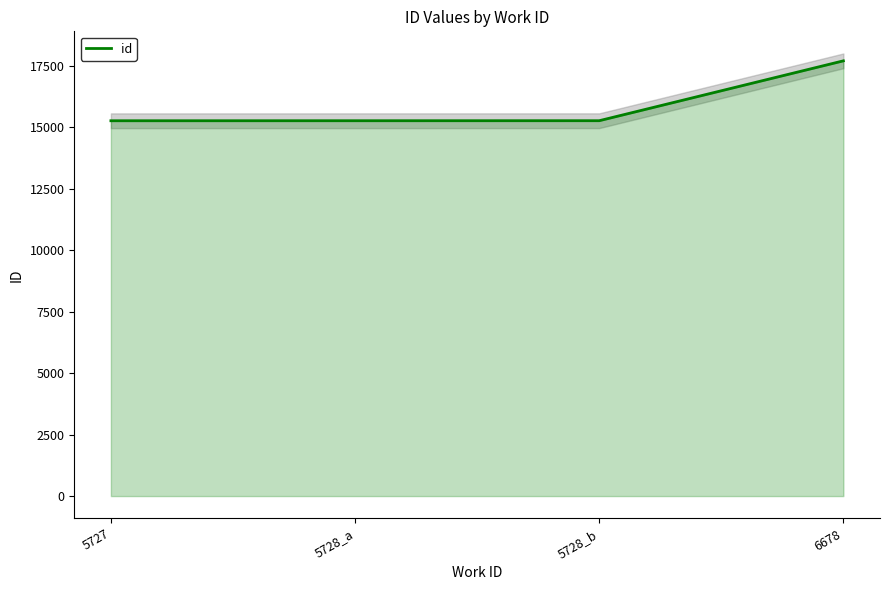

Reading left to right, what are all the values shown in this chart?

5727=15265	5728_a=15266	5728_b=15267	6678=17702